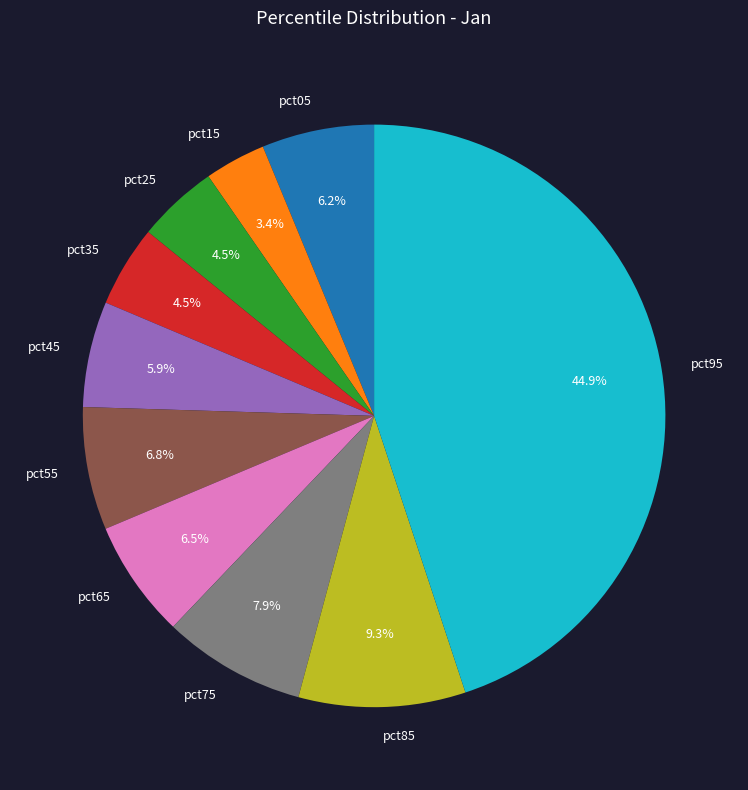

Does pct35 represent more than half of the total?

No